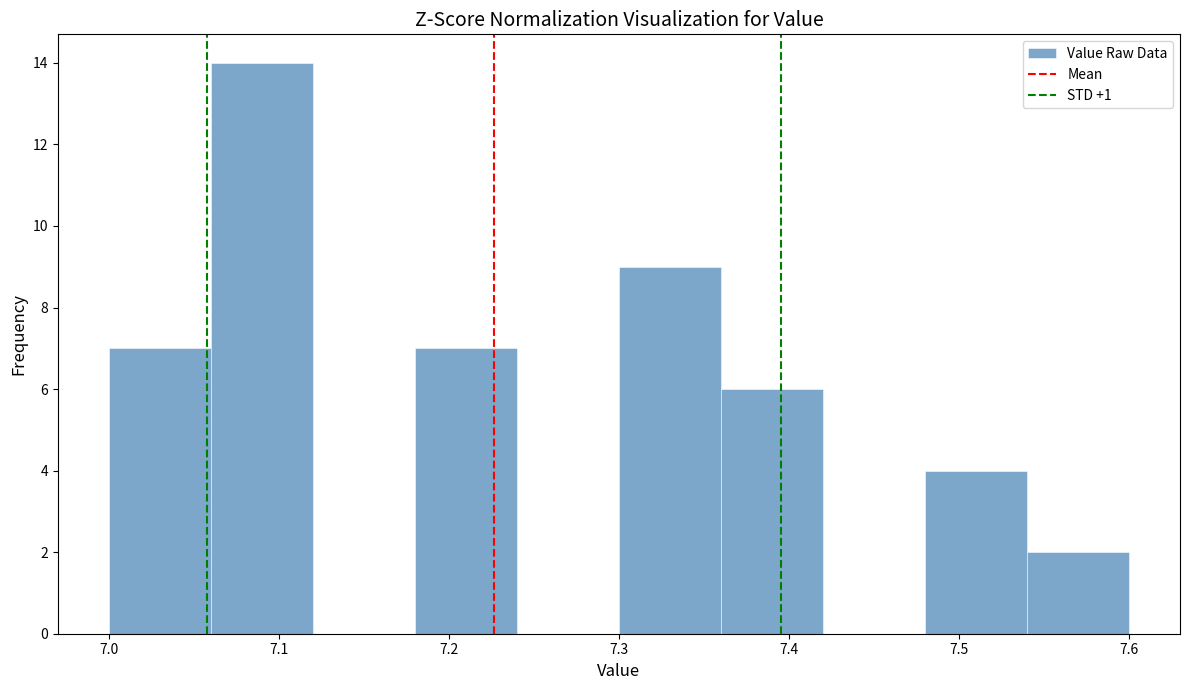

Reading left to right, transcribe this chart: for each bar, give the range it covers on the x-axis and its height. The values are not printed on the chart, so give them approximately, as read against the axis.

7.00 to 7.06: 7
7.06 to 7.12: 14
7.12 to 7.18: 0
7.18 to 7.24: 7
7.24 to 7.30: 0
7.30 to 7.36: 9
7.36 to 7.42: 6
7.42 to 7.48: 0
7.48 to 7.54: 4
7.54 to 7.60: 2